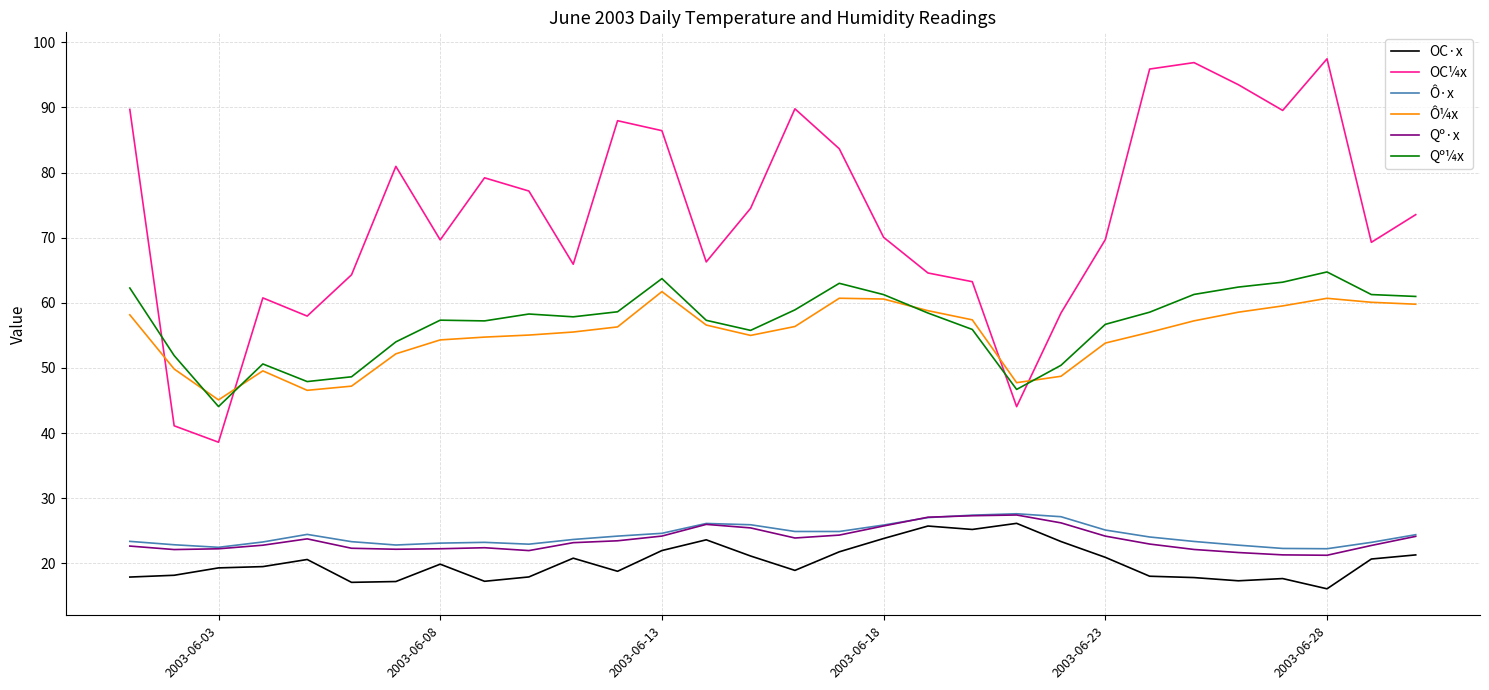

What are all the series names shown in the legend?

OC·x, OC¼x, Ô·x, Ô¼x, Qº·x, Qº¼x